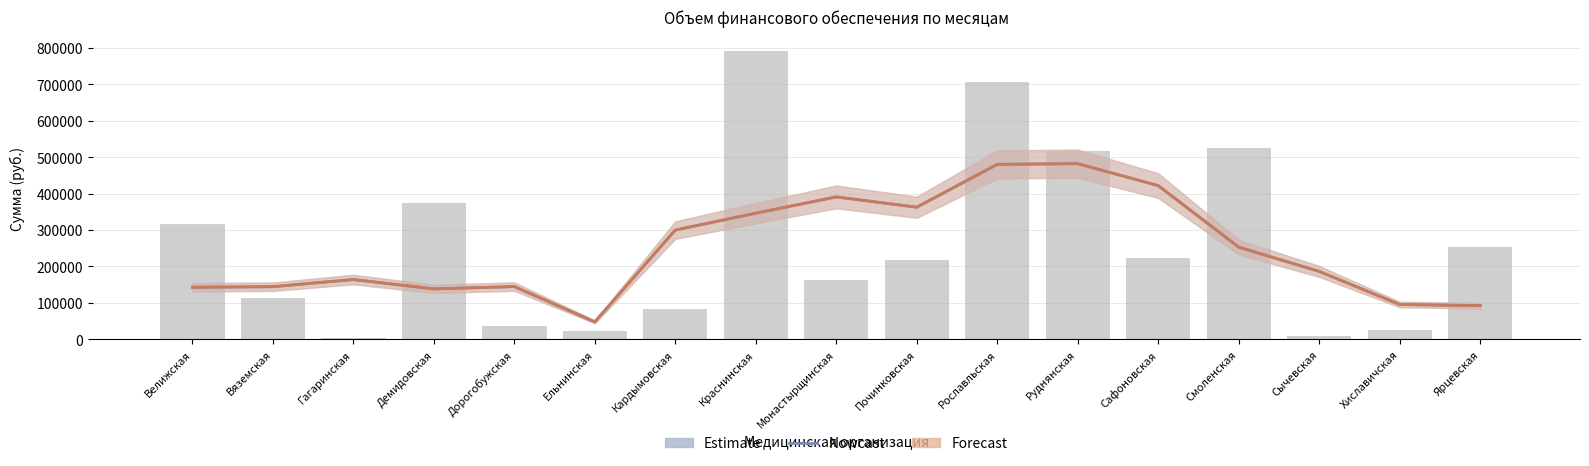

Rank the series at Смоленская from highest to lowest value.

Estimate / Nowcast, Forecast